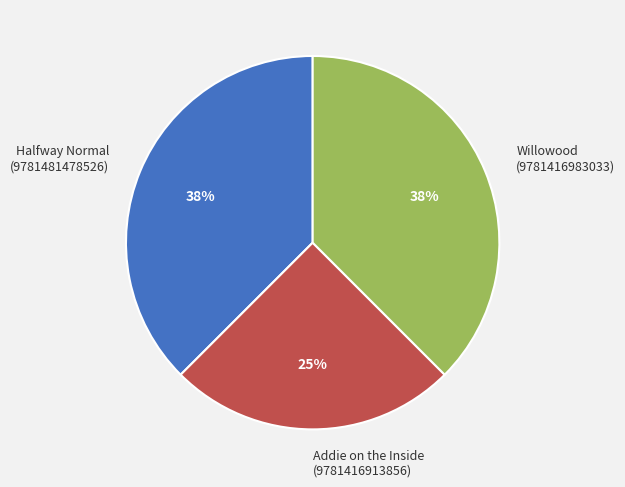

Which slice is the smallest?

Addie on the Inside (9781416913856)